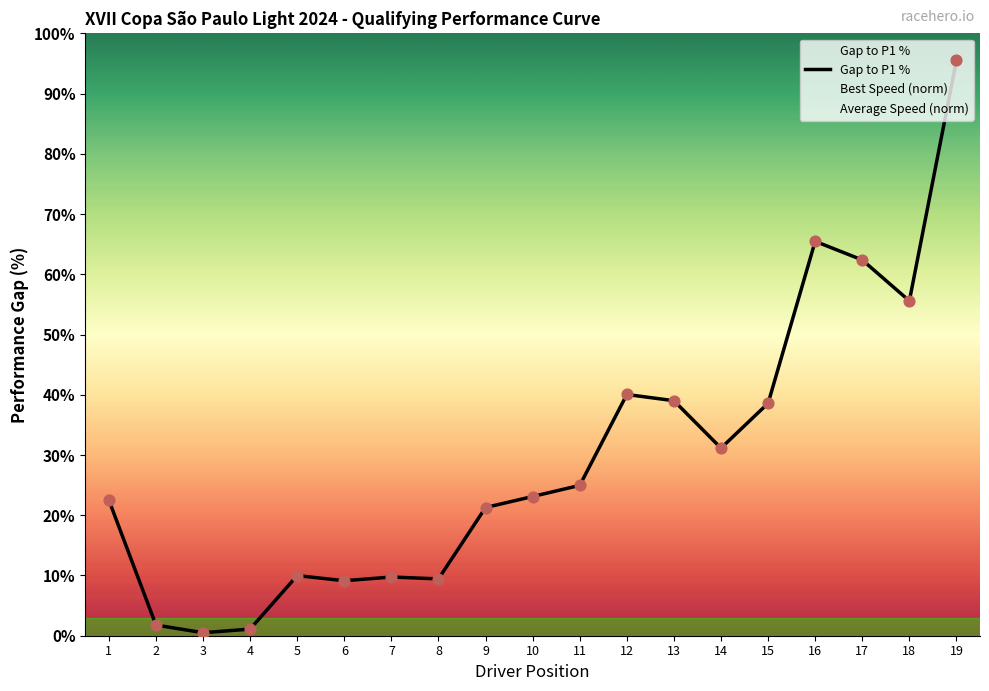

Which has a higher value, 15 or 7?

15